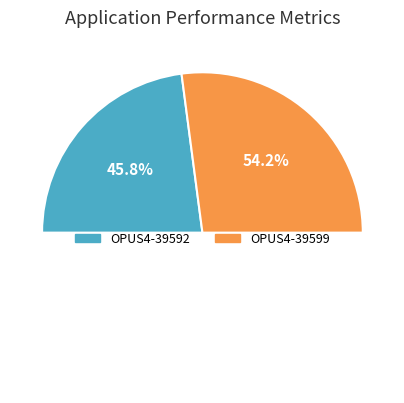

What is the majority slice?

OPUS4-39599